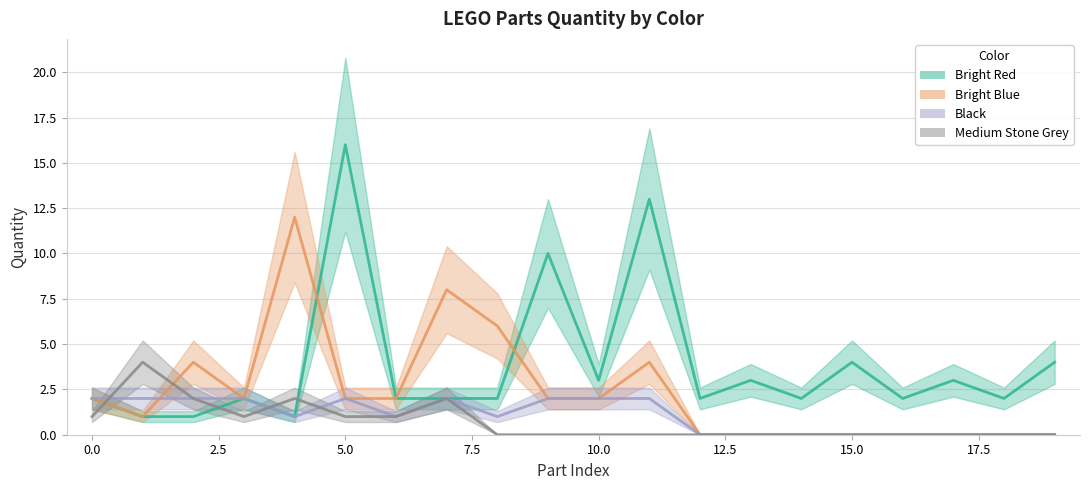

How many series are shown in this chart?

4